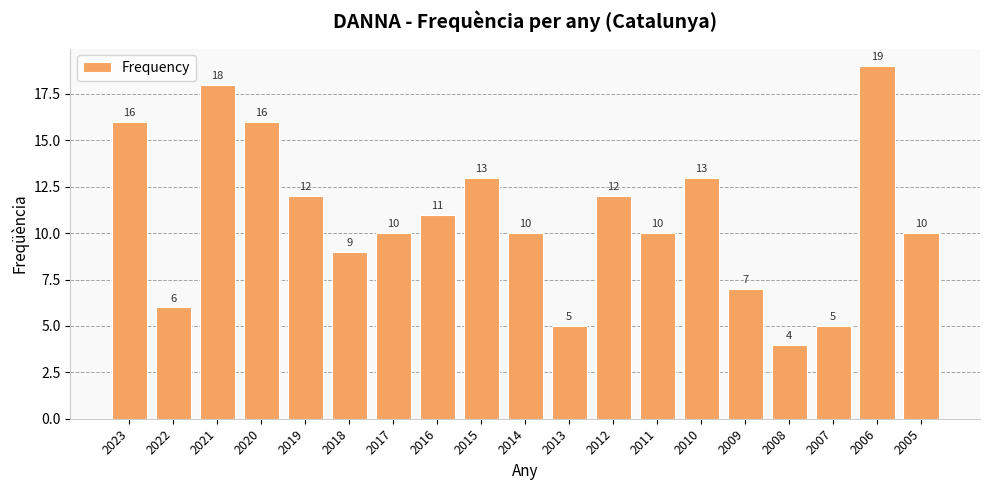

Between 2009 and 2023, which is larger?

2023